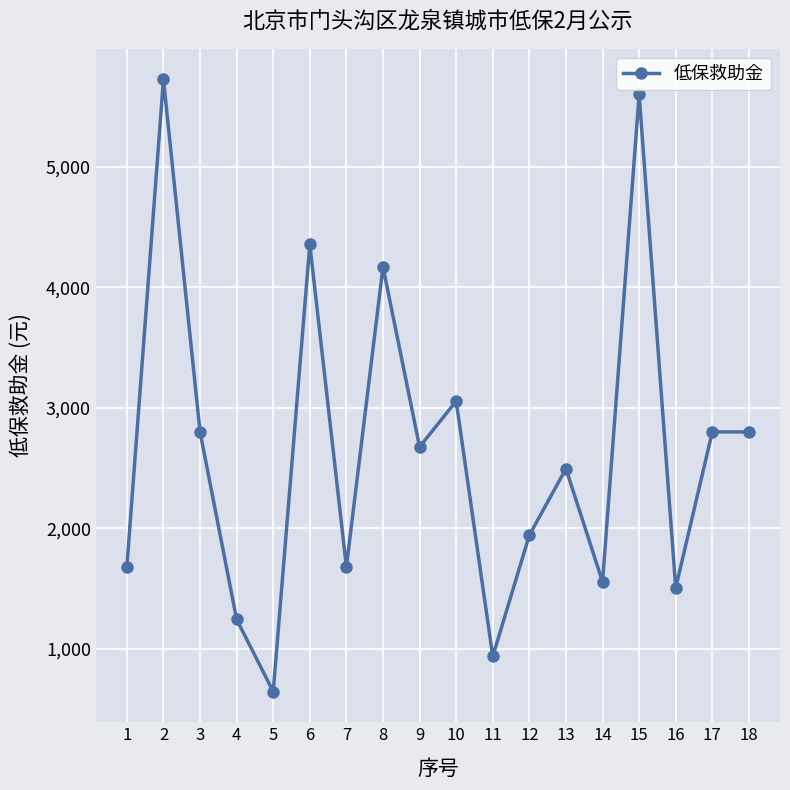

Which has a higher value, 10 or 3?

10